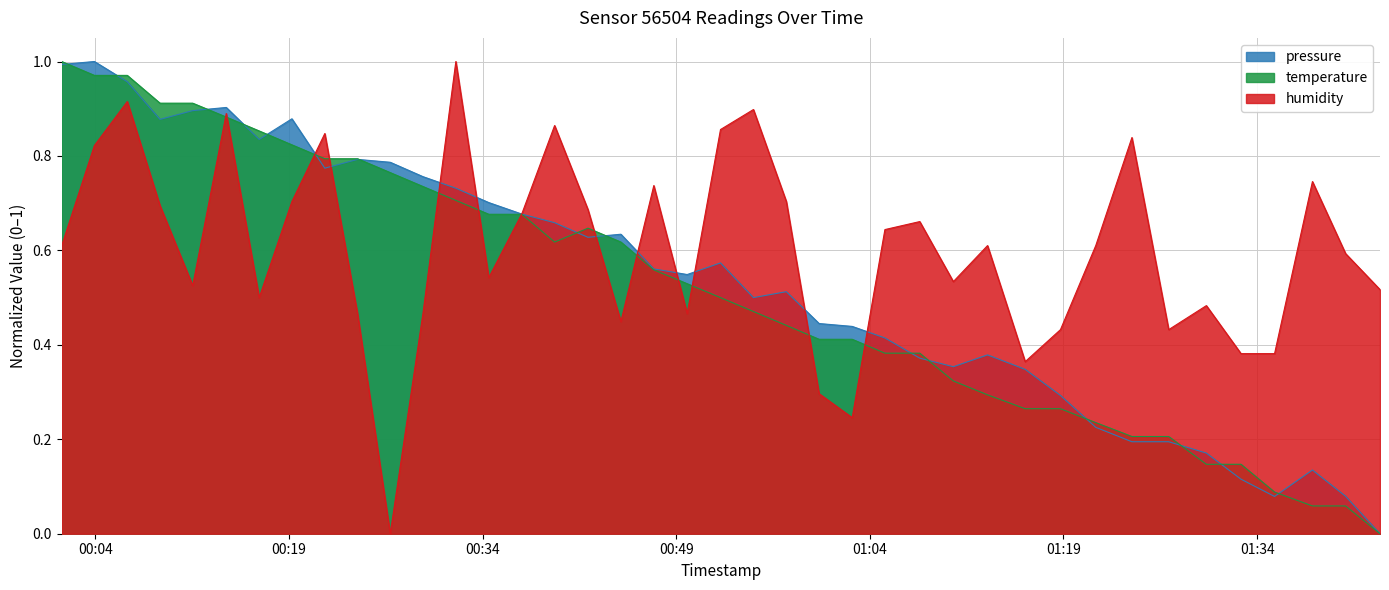

At which category does pressure reach its first local valley?

2023-04-06T00:09:01